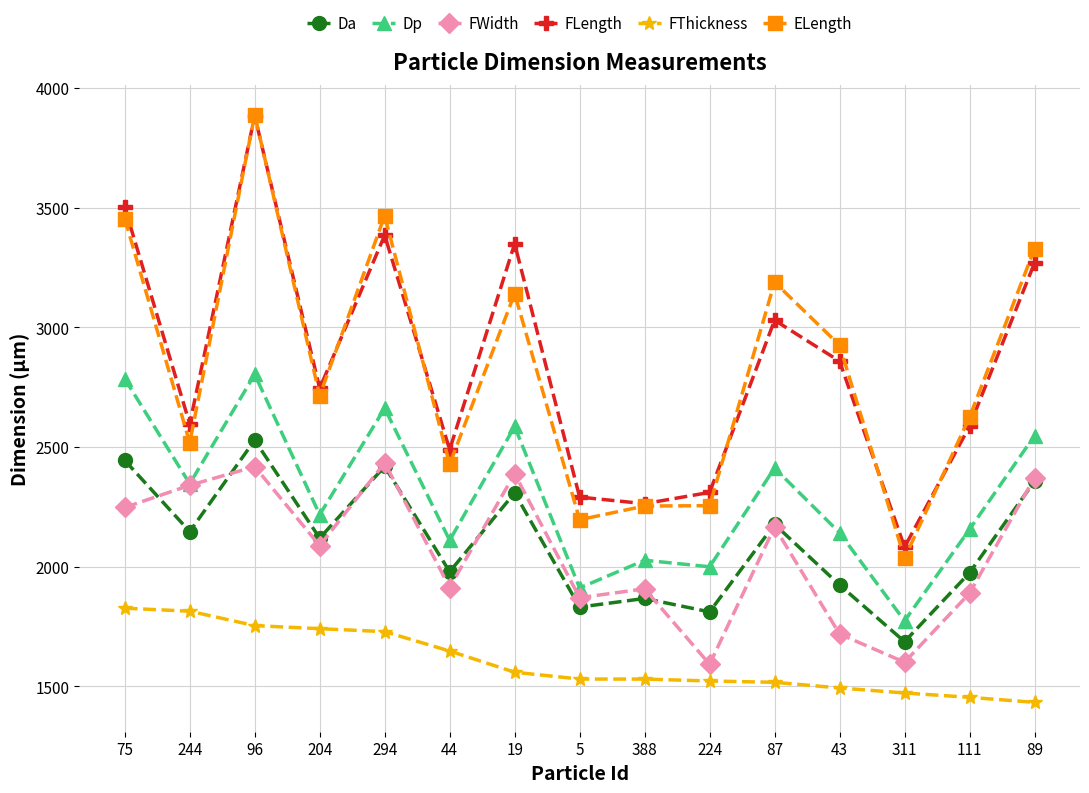

Count the number of data series in this chart.

6